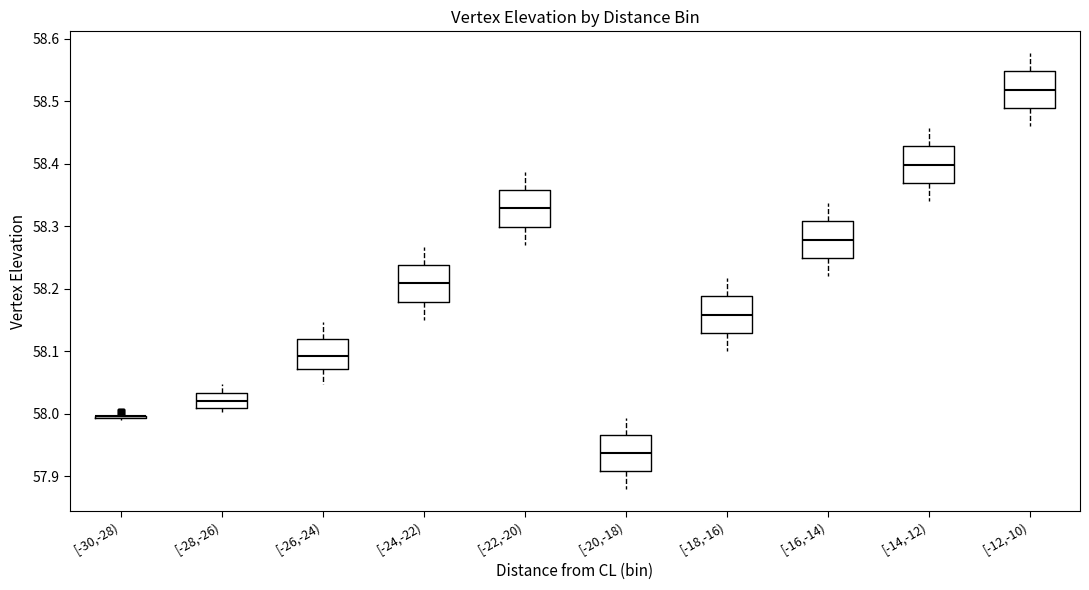

Reading left to right, transcribe this box plot: for each box, give where its median line is, the range the box spans, and where its two whiskers end, as read against the y-axis. The values are not printed on the chart, so give them approximately, as read against the axis.

[-30,-28): box collapsed to a line at 58.00, whiskers 57.99 to 58.00
[-28,-26): median 58.02, box 58.01 to 58.03, whiskers 58.00 to 58.05
[-26,-24): median 58.09, box 58.07 to 58.12, whiskers 58.05 to 58.15
[-24,-22): median 58.21, box 58.18 to 58.24, whiskers 58.15 to 58.27
[-22,-20): median 58.33, box 58.30 to 58.36, whiskers 58.27 to 58.39
[-20,-18): median 57.94, box 57.91 to 57.97, whiskers 57.88 to 57.99
[-18,-16): median 58.16, box 58.13 to 58.19, whiskers 58.10 to 58.22
[-16,-14): median 58.28, box 58.25 to 58.31, whiskers 58.22 to 58.34
[-14,-12): median 58.40, box 58.37 to 58.43, whiskers 58.34 to 58.46
[-12,-10): median 58.52, box 58.49 to 58.55, whiskers 58.46 to 58.58